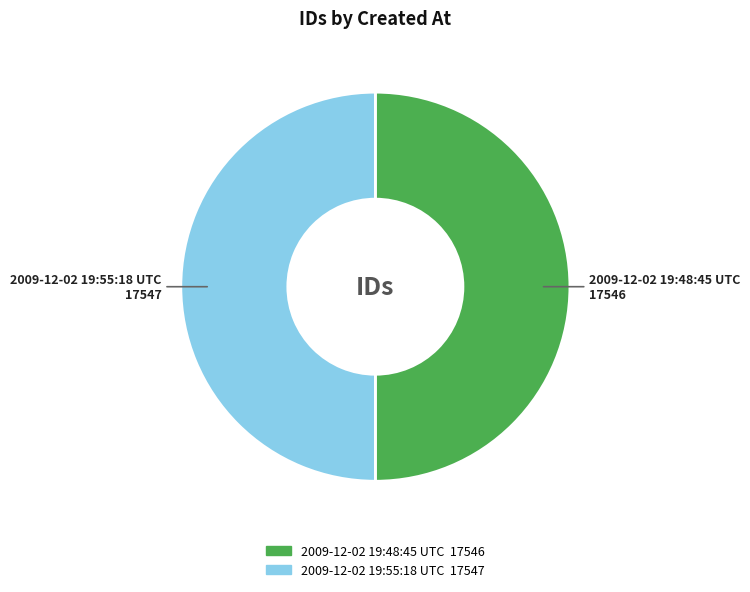

Is it true that 2009-12-02 19:55:18 UTC is 50% of the pie?

True